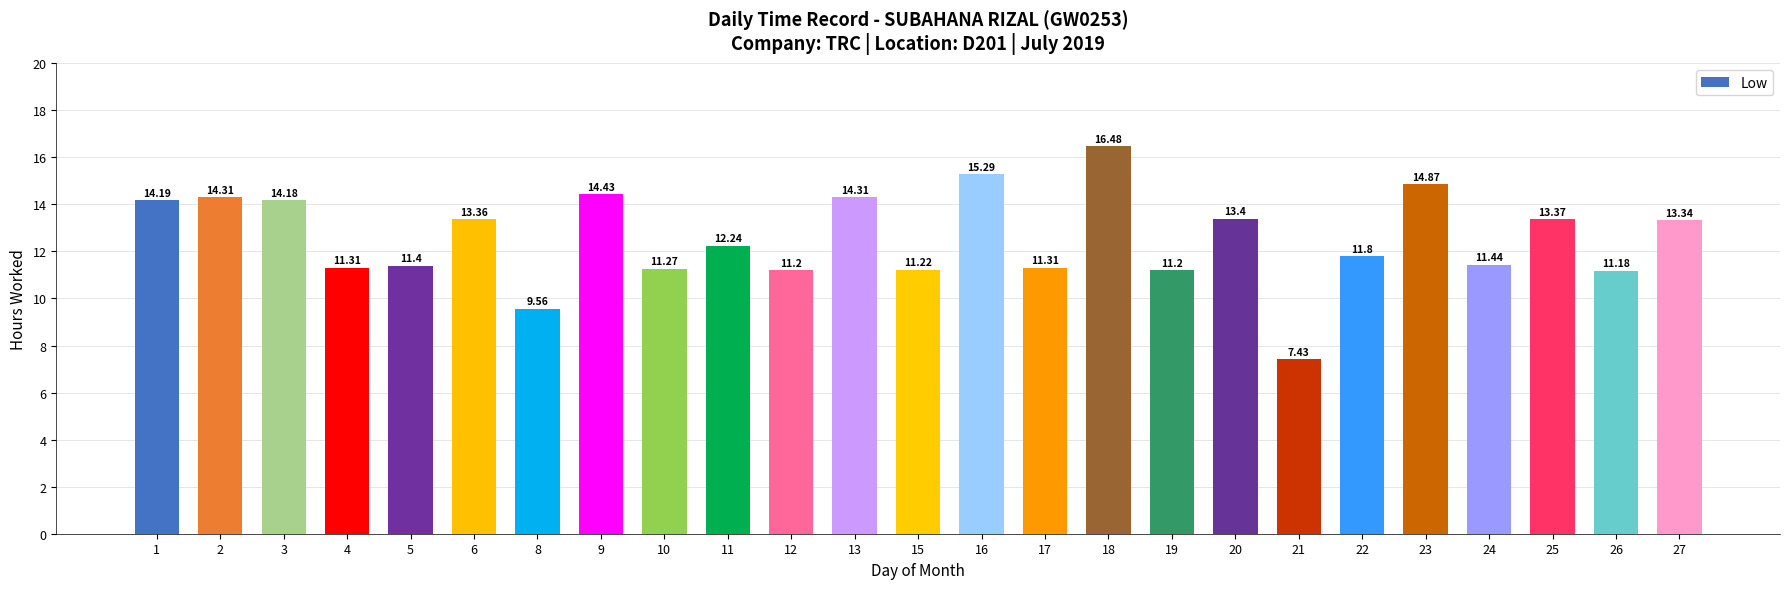

What is the difference between the maximum and second lowest values?

6.9